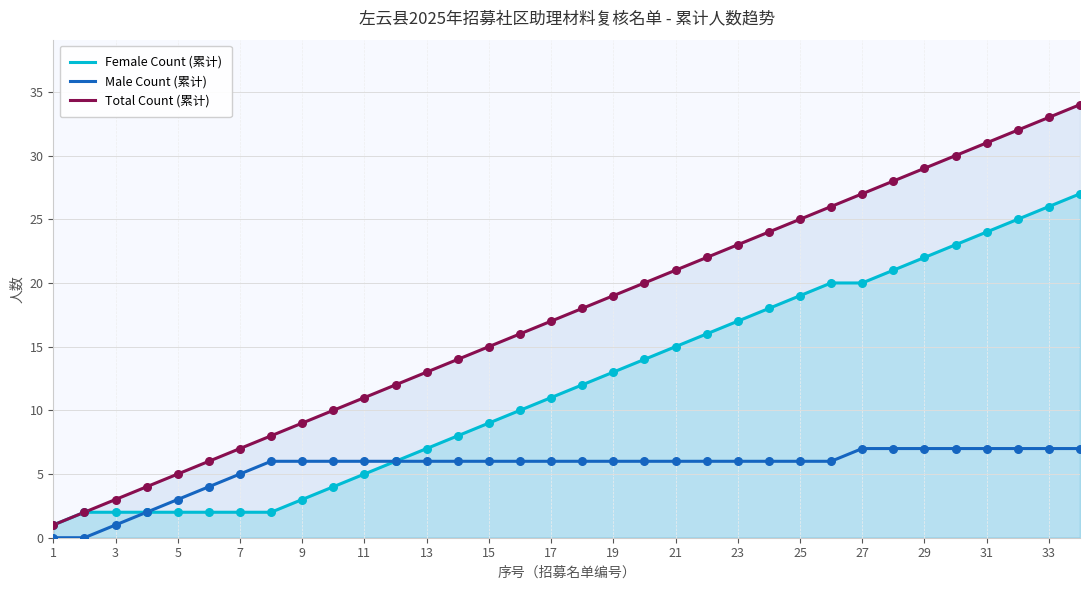

Which series has the widest spread of Y values?

Total Count (累计)